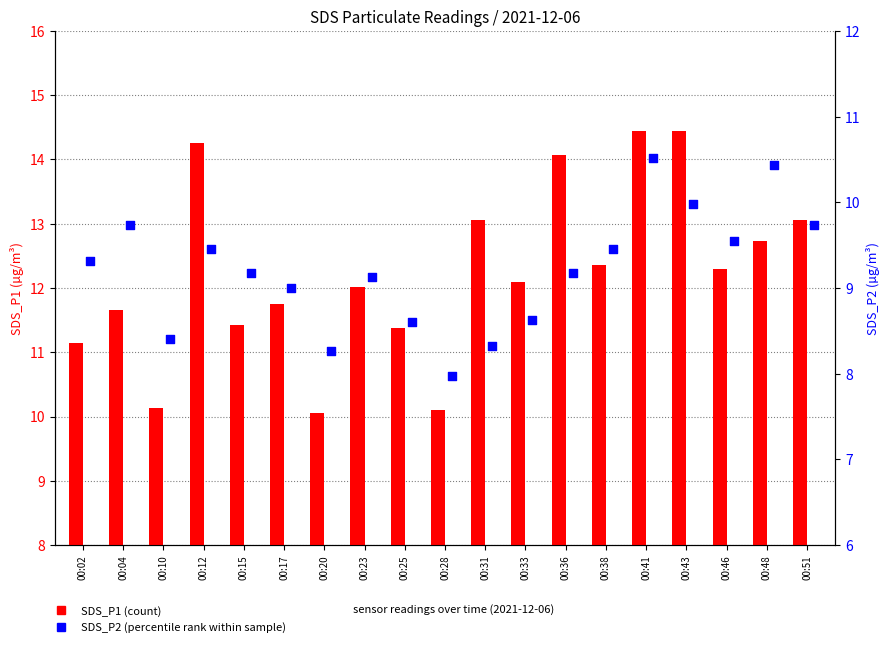

Which series reaches the minimum Y coordinate?

SDS_P2